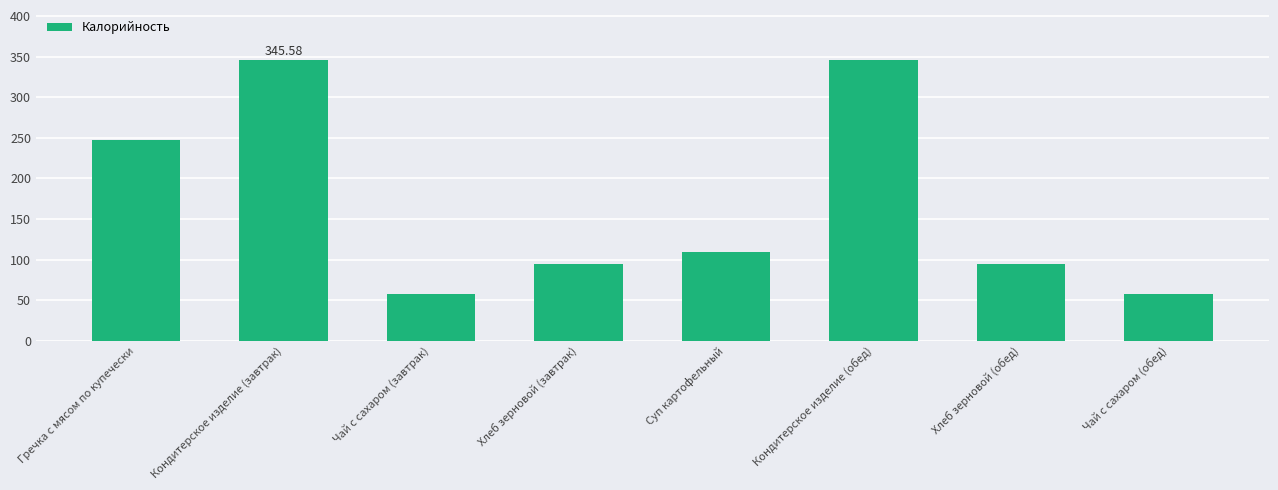

What is the label of the 1st bar from the left?

Гречка с мясом по купечески